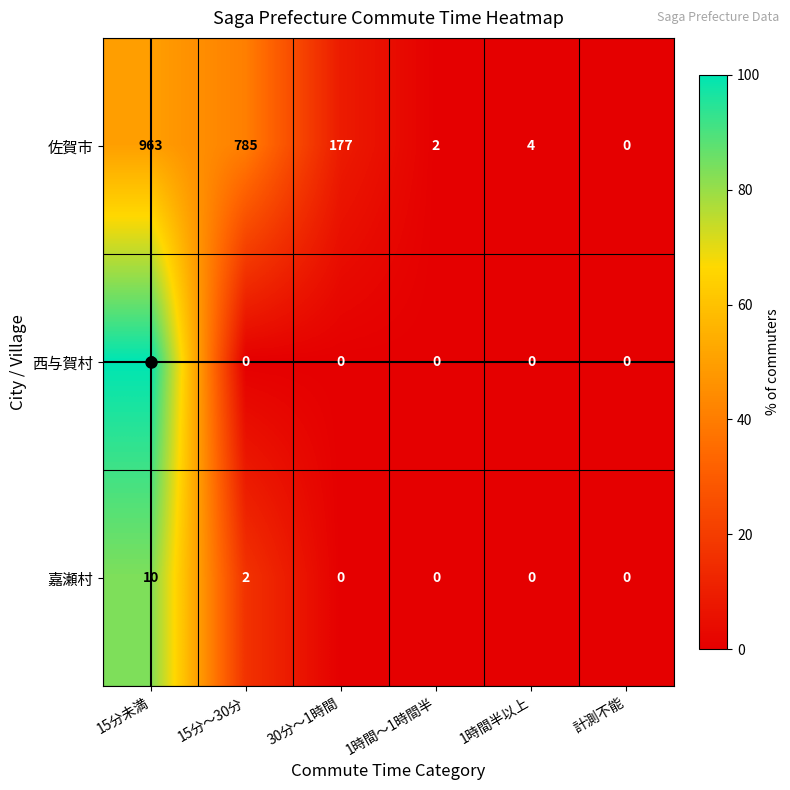

Rank the series at 15分～30分 from highest to lowest value.

佐賀市, 嘉瀬村, 西与賀村